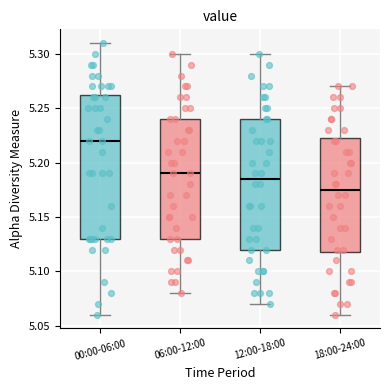

Reading left to right, read every box against the y-axis: the position of its median line, the range the box covers, and the ends of its whiskers. The values are not printed on the chart, so give them approximately, as read against the axis.

00:00-06:00: median 5.220, box 5.130 to 5.265, whiskers 5.060 to 5.310
06:00-12:00: median 5.190, box 5.130 to 5.240, whiskers 5.080 to 5.300
12:00-18:00: median 5.185, box 5.120 to 5.240, whiskers 5.070 to 5.300
18:00-24:00: median 5.175, box 5.120 to 5.225, whiskers 5.060 to 5.270